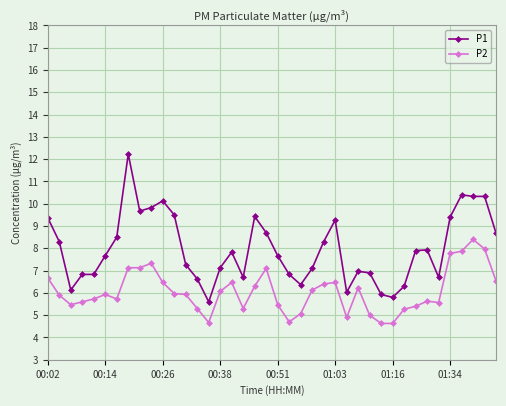

Which series has the largest total across all categories?

P1